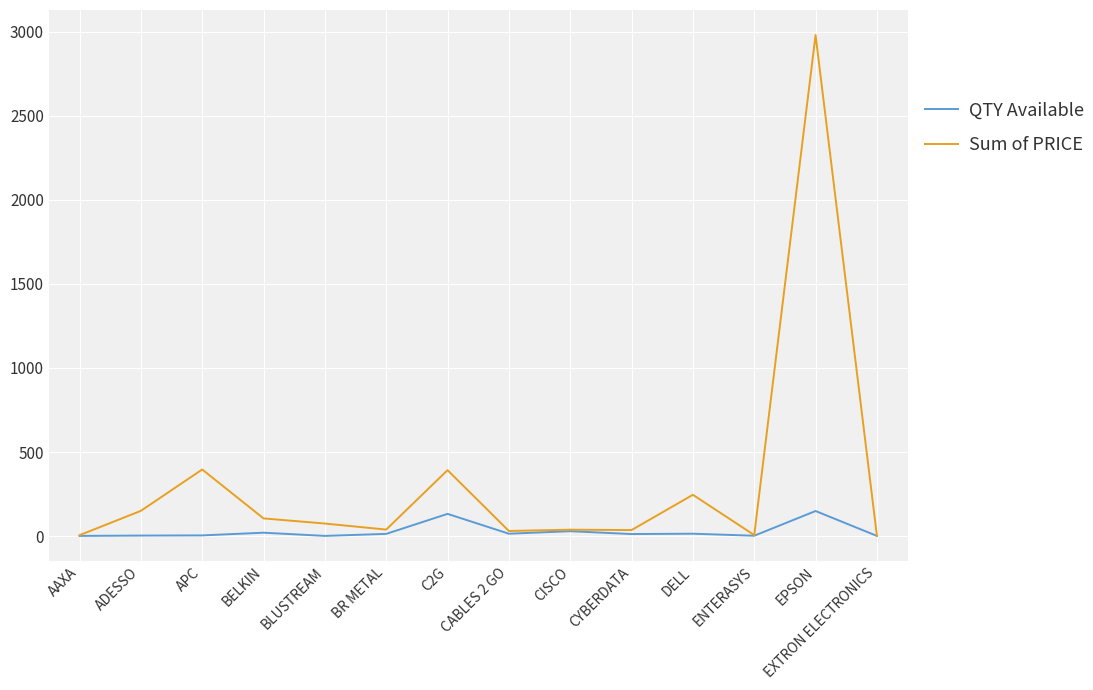

Rank the series by their maximum value, from lowest to highest.

QTY Available, Sum of PRICE